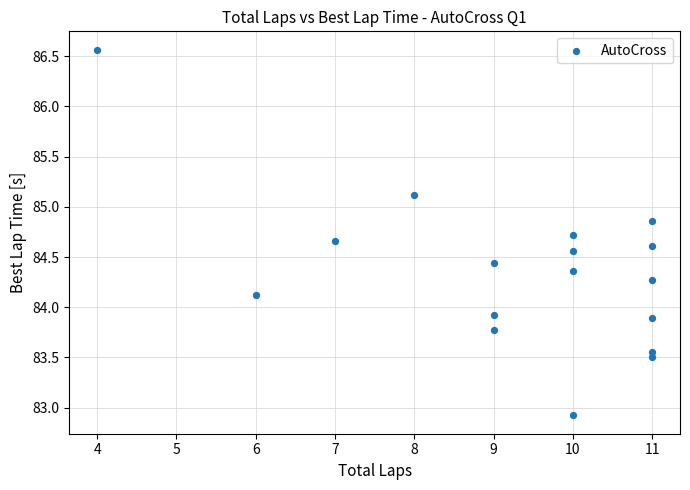

What is the range of Y values (max minus min)?

3.6